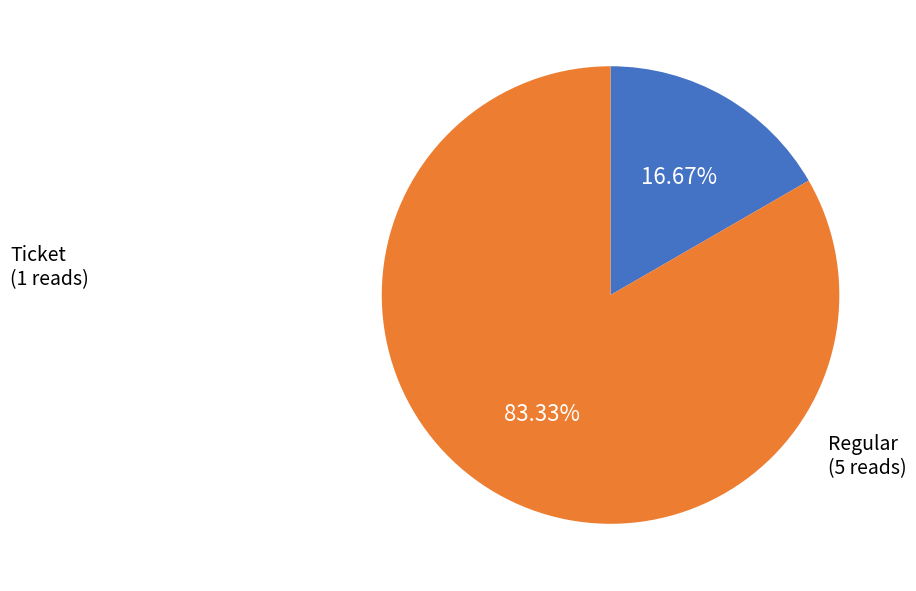

Is there a majority slice in this chart?

Yes